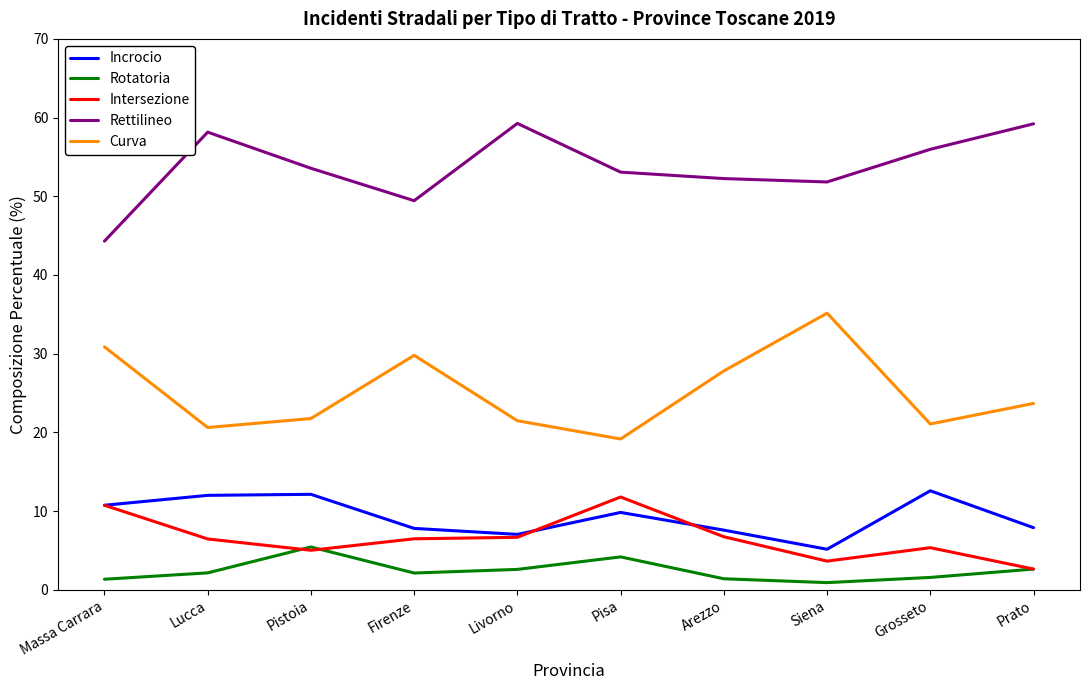

Where is Curva nearest to the value 27?

Arezzo